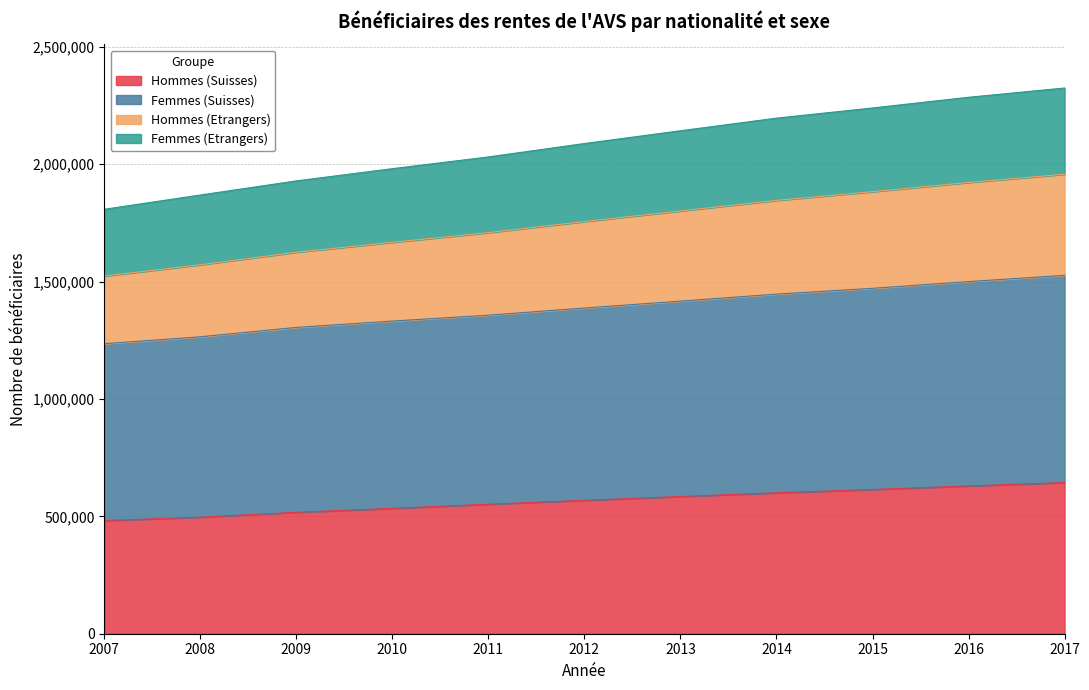

The value of Hommes (Suisses) at 2011 is 957222. True or false?

False